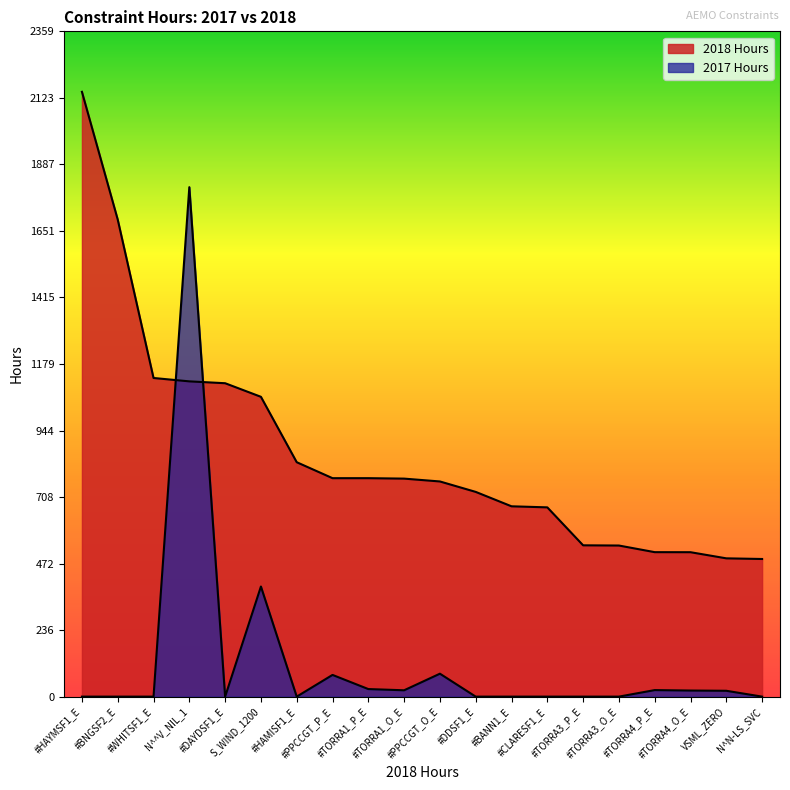

Which series has the largest range (max minus min)?

2017 Hours